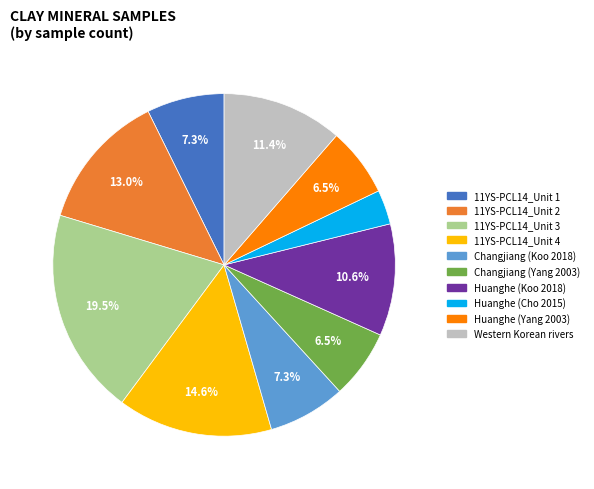

Does Changjiang (Yang 2003) account for over 50% of the chart?

No